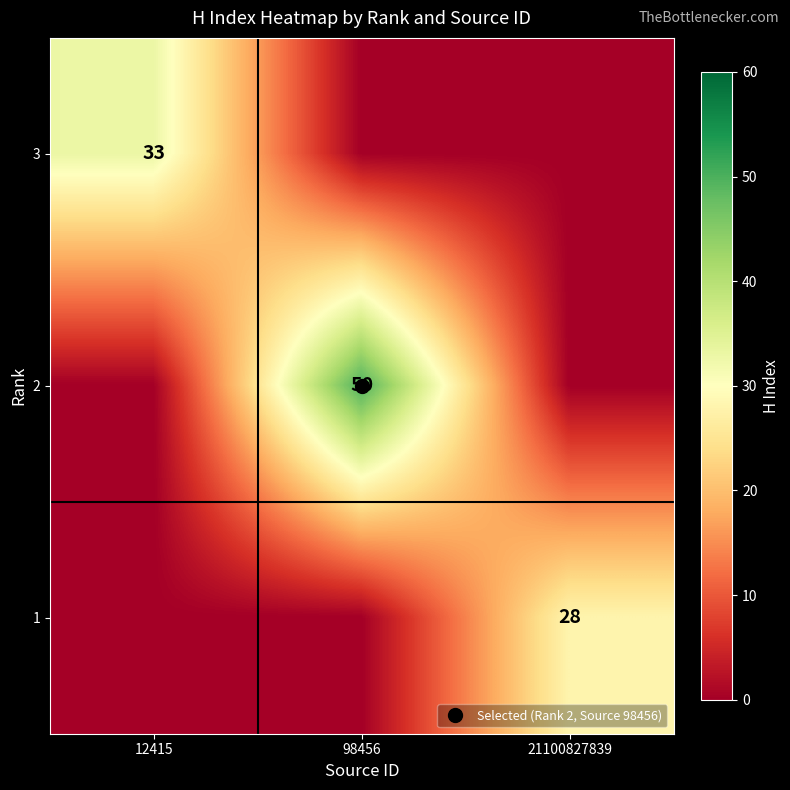

List the labels in order of 2 value, largest first.

98456, 12415, 21100827839